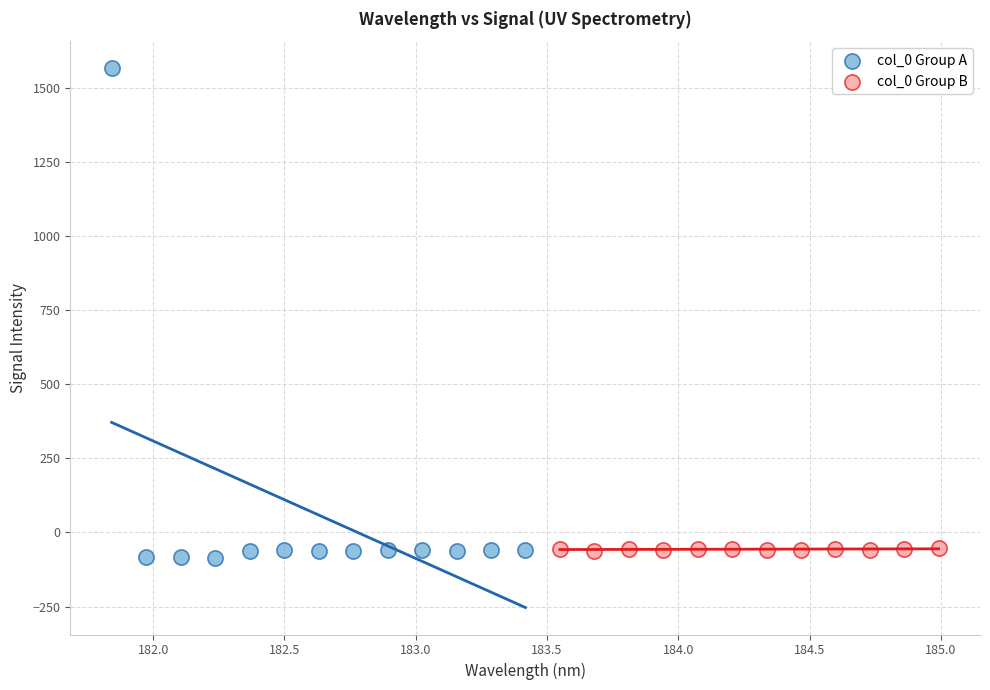

What are all the series names shown in the legend?

col_0 Group A, col_0 Group B